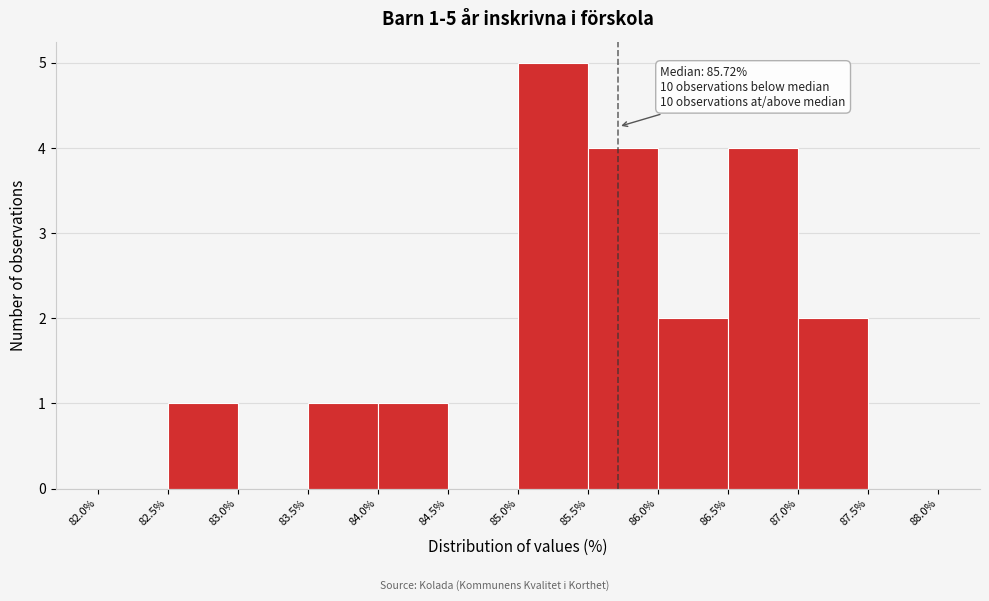

Which range on the x-axis has the tallest bar?

85.0% to 85.5%